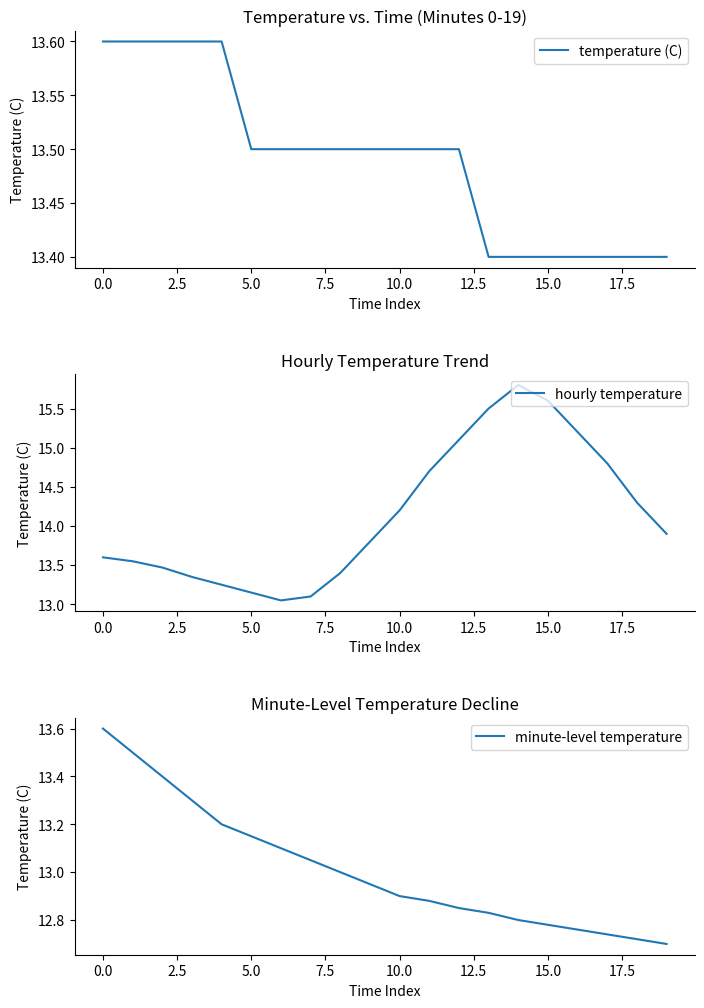

True or false: minute-level temperature has a value of 12.8 at 14.

True